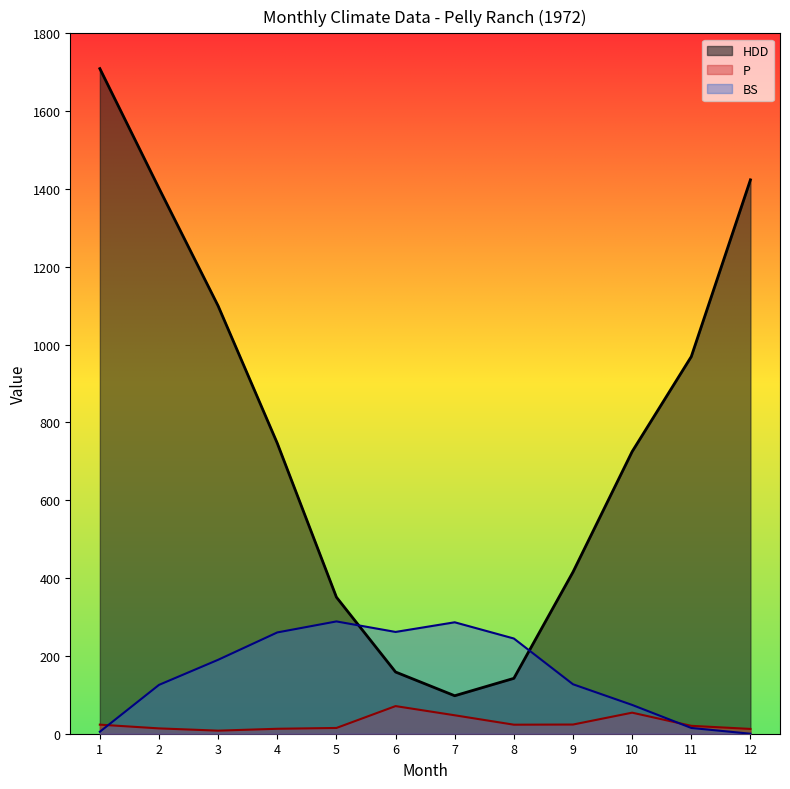

Between which two adjacent categories do BS and HDD first intersect?

5 and 6